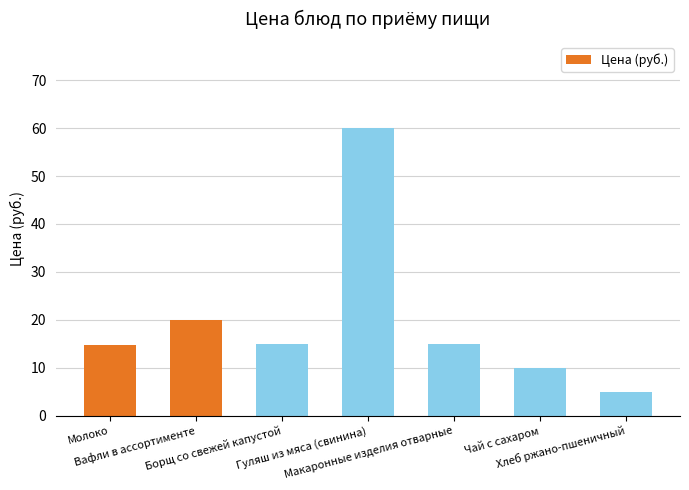

Are the bars grouped side by side (vs. stacked)?

No